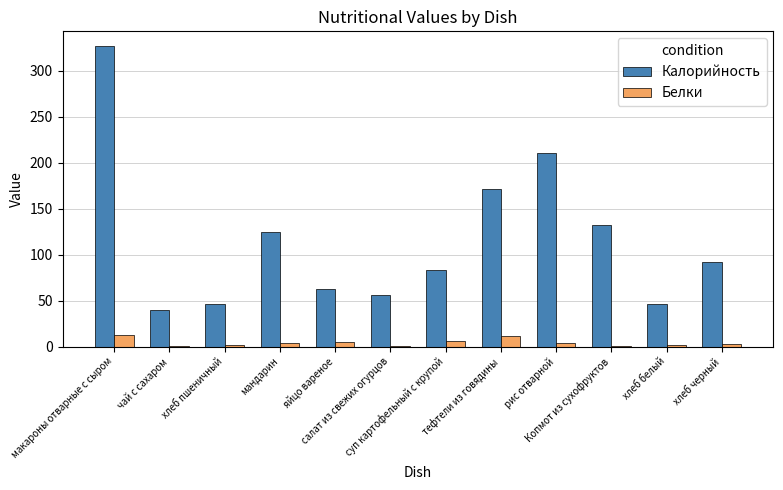

Which series has the largest range (max minus min)?

Калорийность